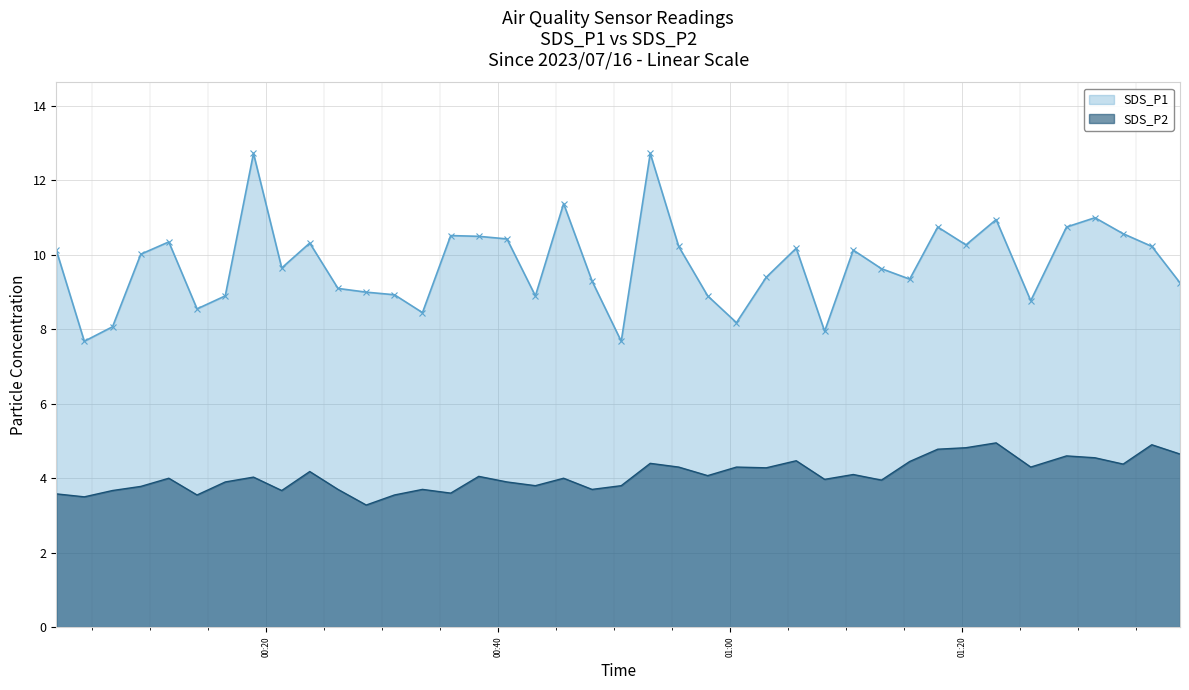

What is the minimum value shown in the chart?

3.3